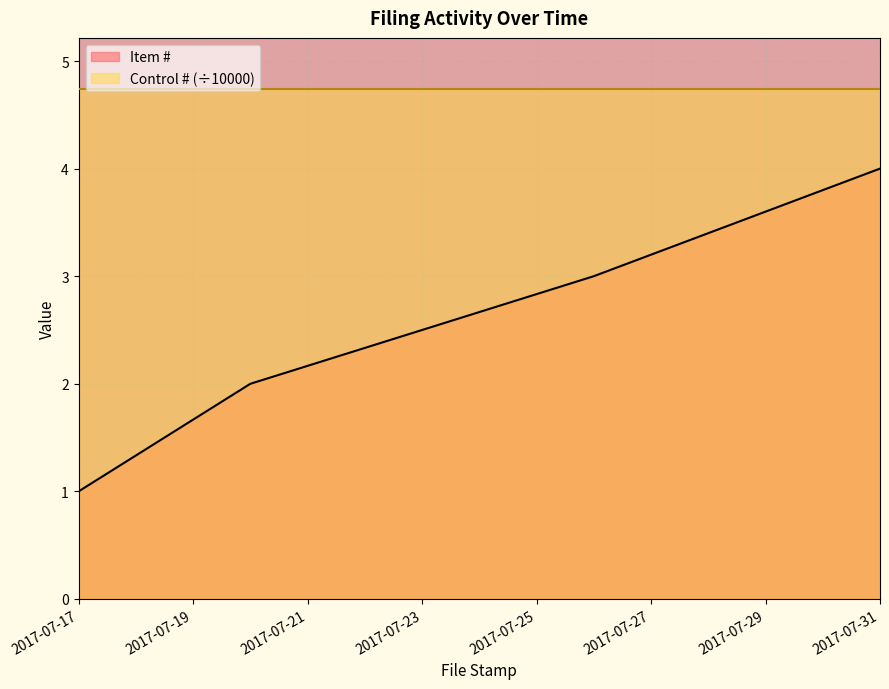

What is the value of the 4th point from the left?

4